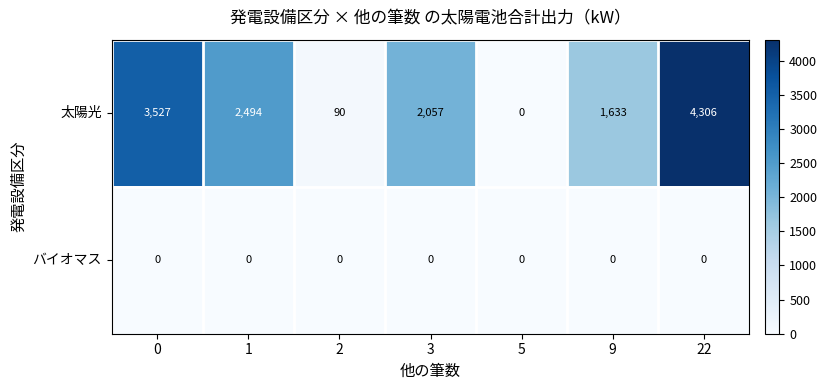

List the series in order of their peak value, highest first.

太陽光, バイオマス